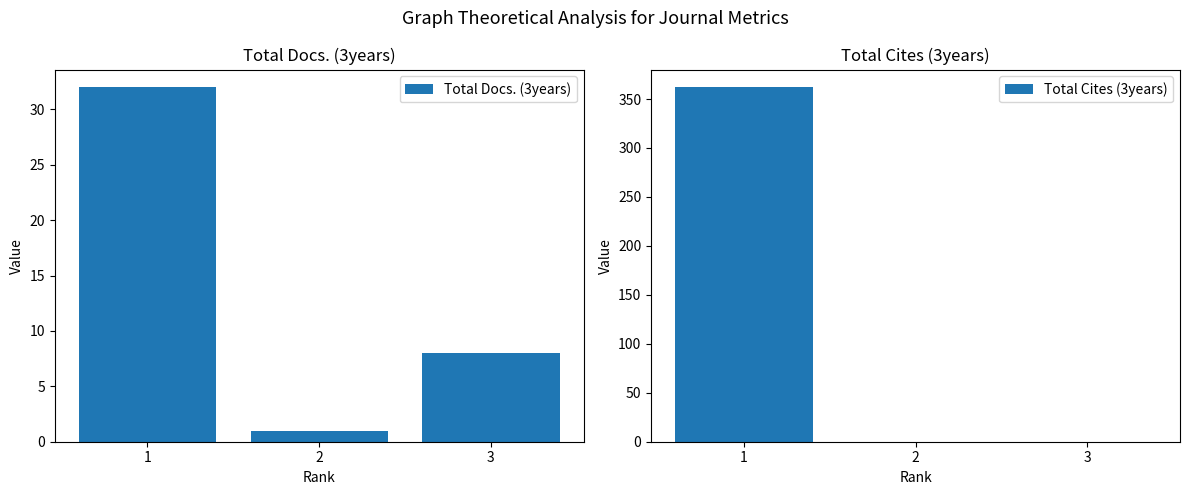

Is the value of Total Cites (3years) at 1 greater than the value of Total Docs. (3years) at 1?

Yes